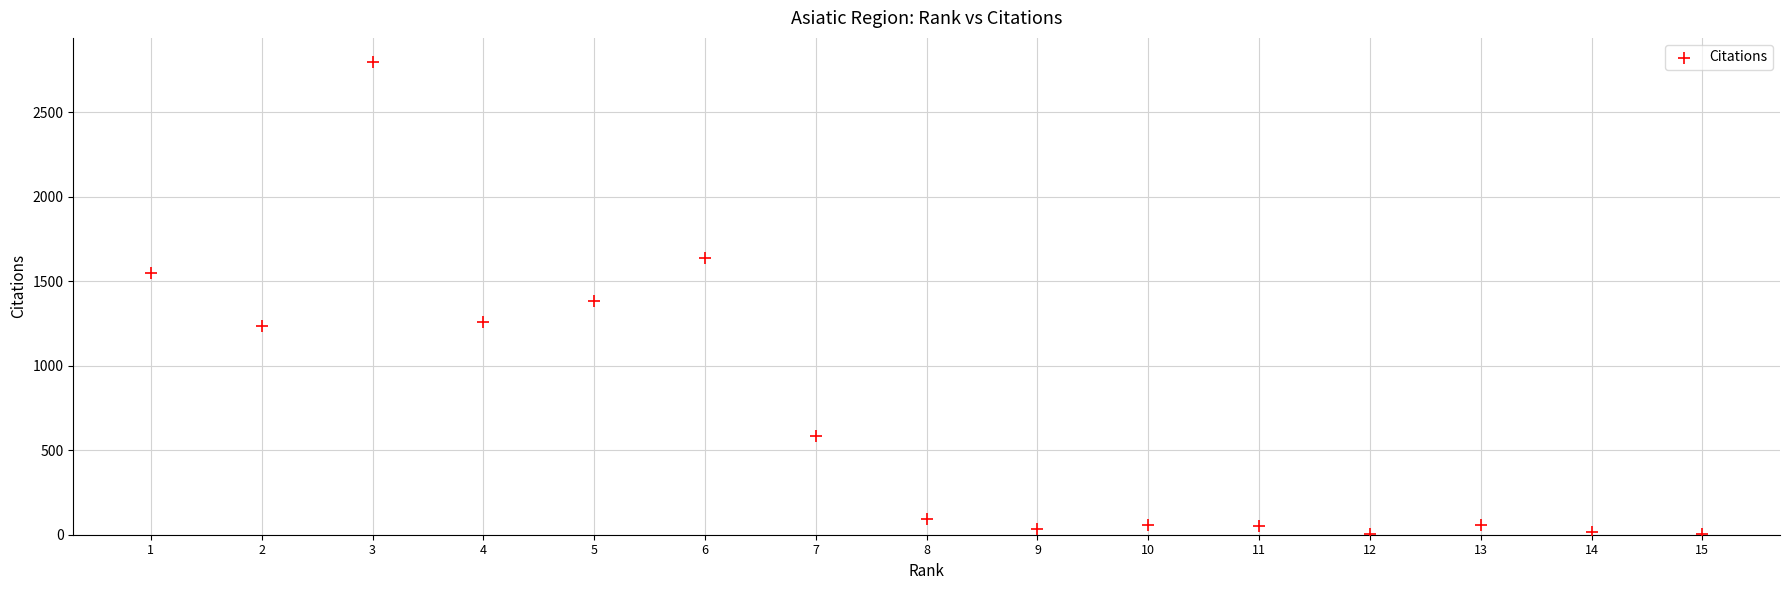

What is the range of Y values (max minus min)?

2798